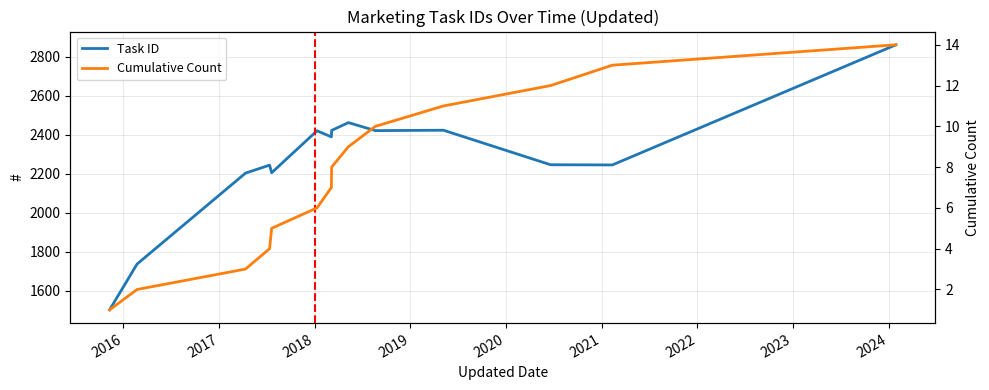

What is the value of the Task ID point at the 8th from the left?

2421